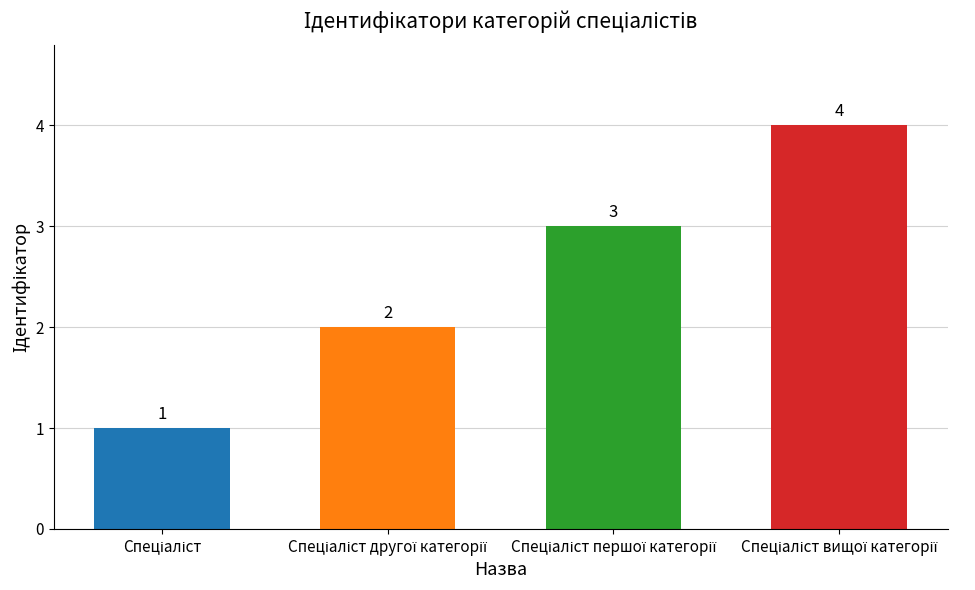

What is the difference between the maximum and minimum values?

3